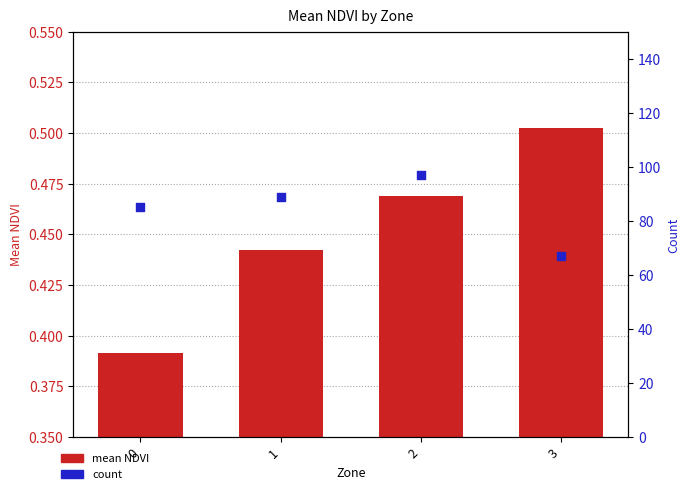

At how many categories does at least one series exceed 17?

4